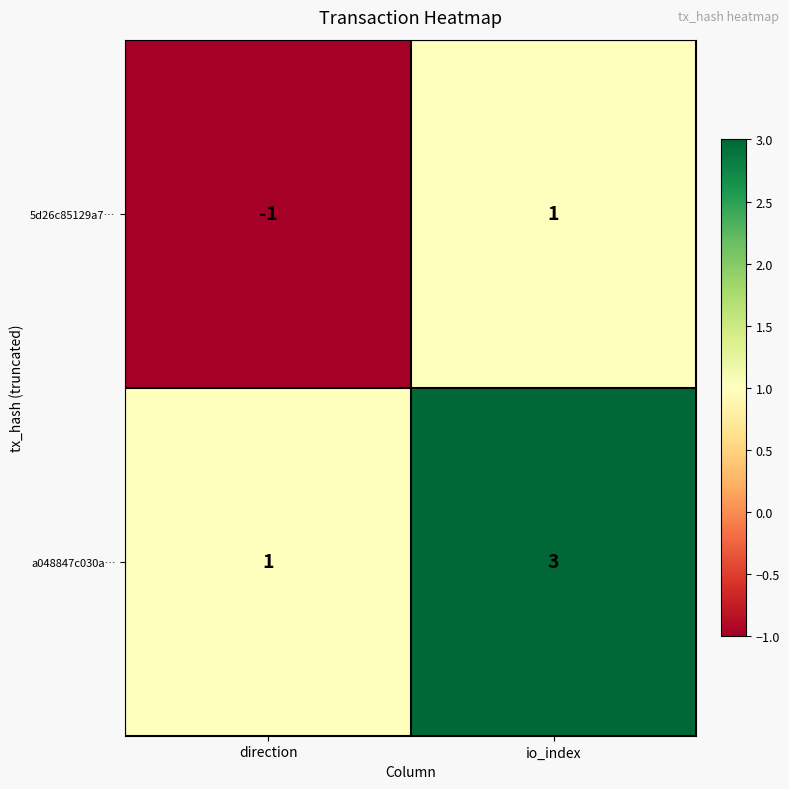

How many data points in 5d26c85129a7… are less than 1?

1